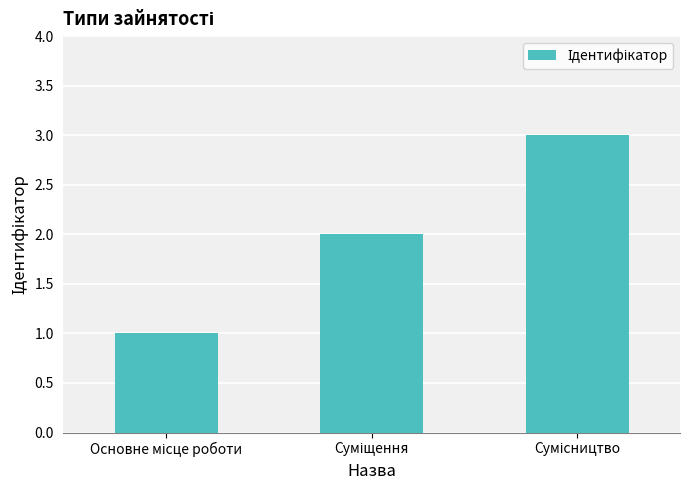

What is the greatest value displayed?

3